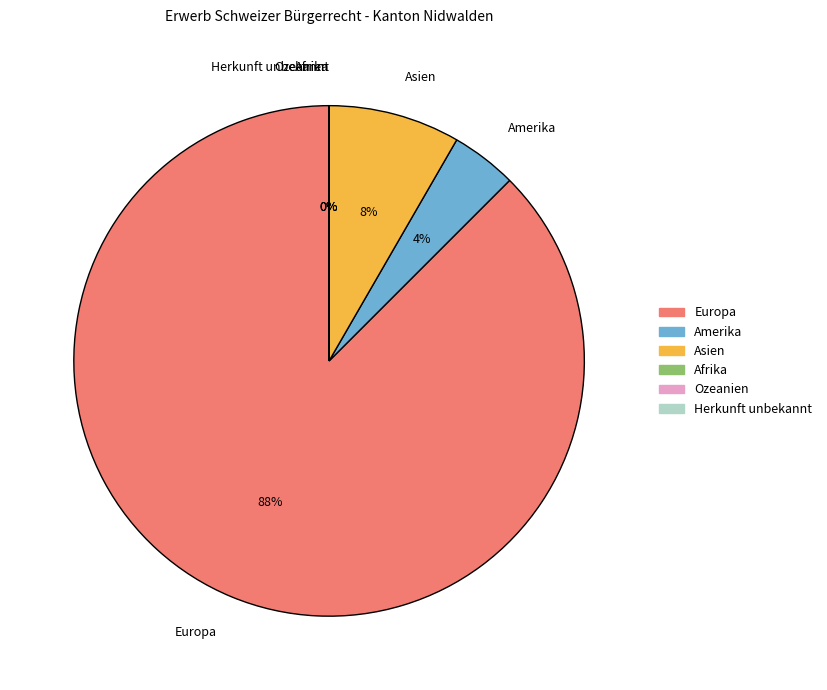

Between Herkunft unbekannt and Asien, which is larger?

Asien